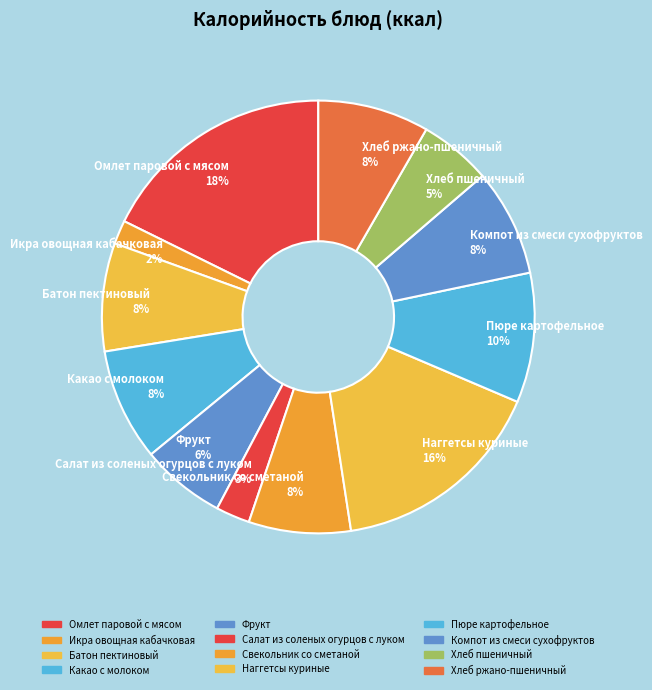

How many segments does this pie chart have?

12